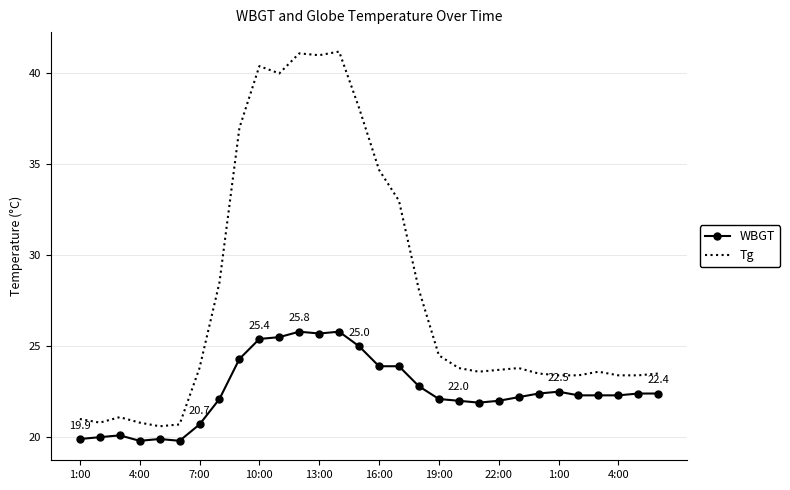

Which series has the widest spread of values?

Tg